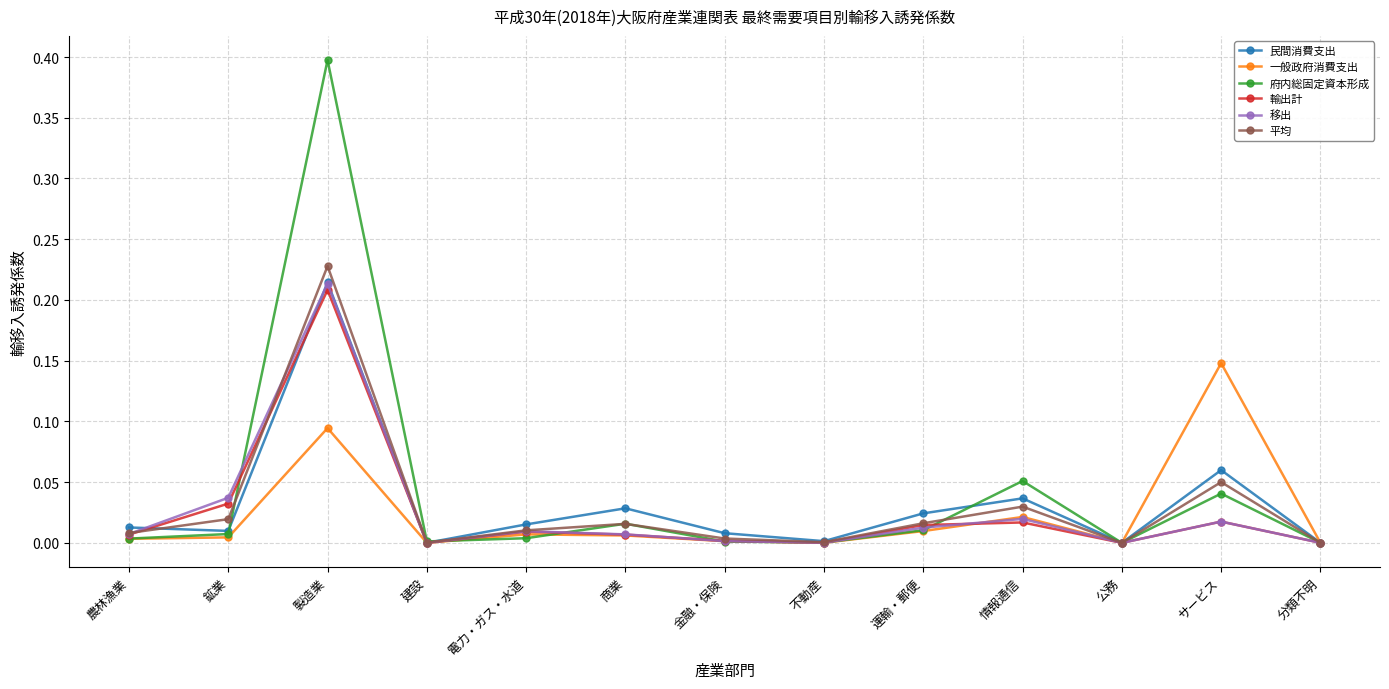

Which category has the highest value in the 移出 series?

製造業